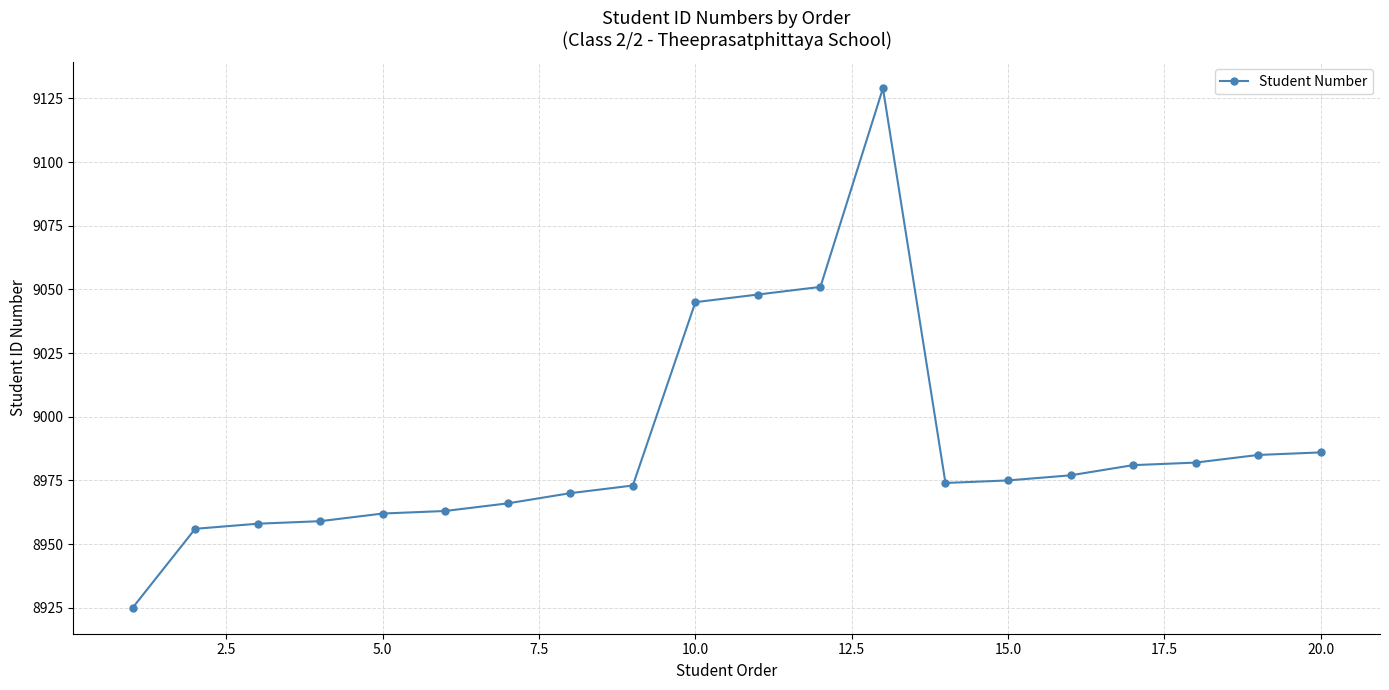

What is the difference between the maximum and minimum values?

204